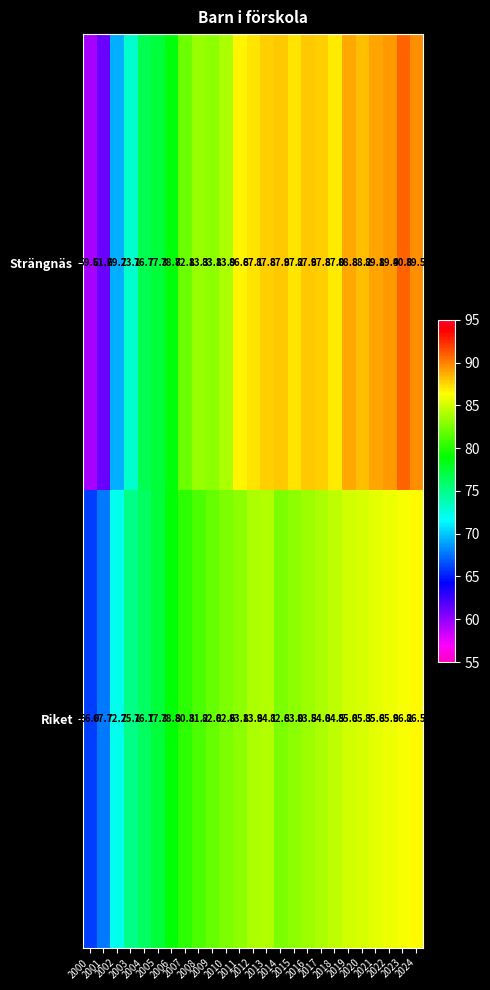

Which category has the highest value across all series?

2023